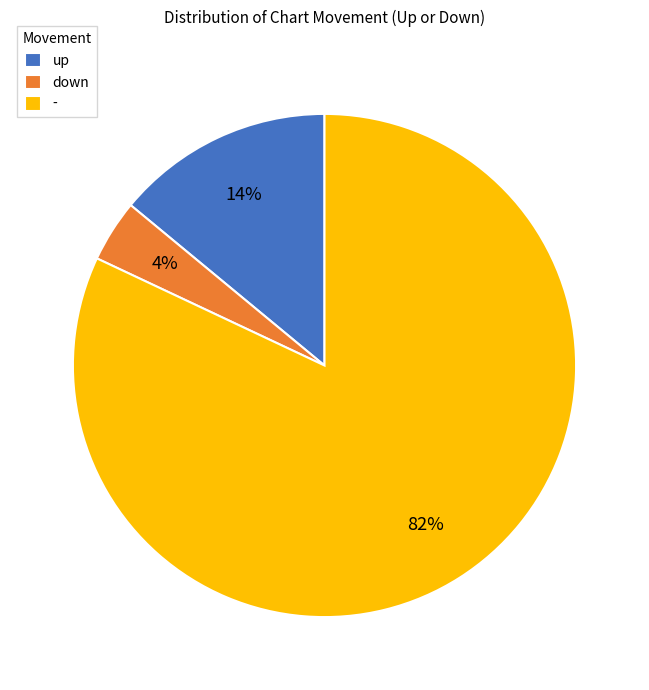

Between - and down, which is larger?

-